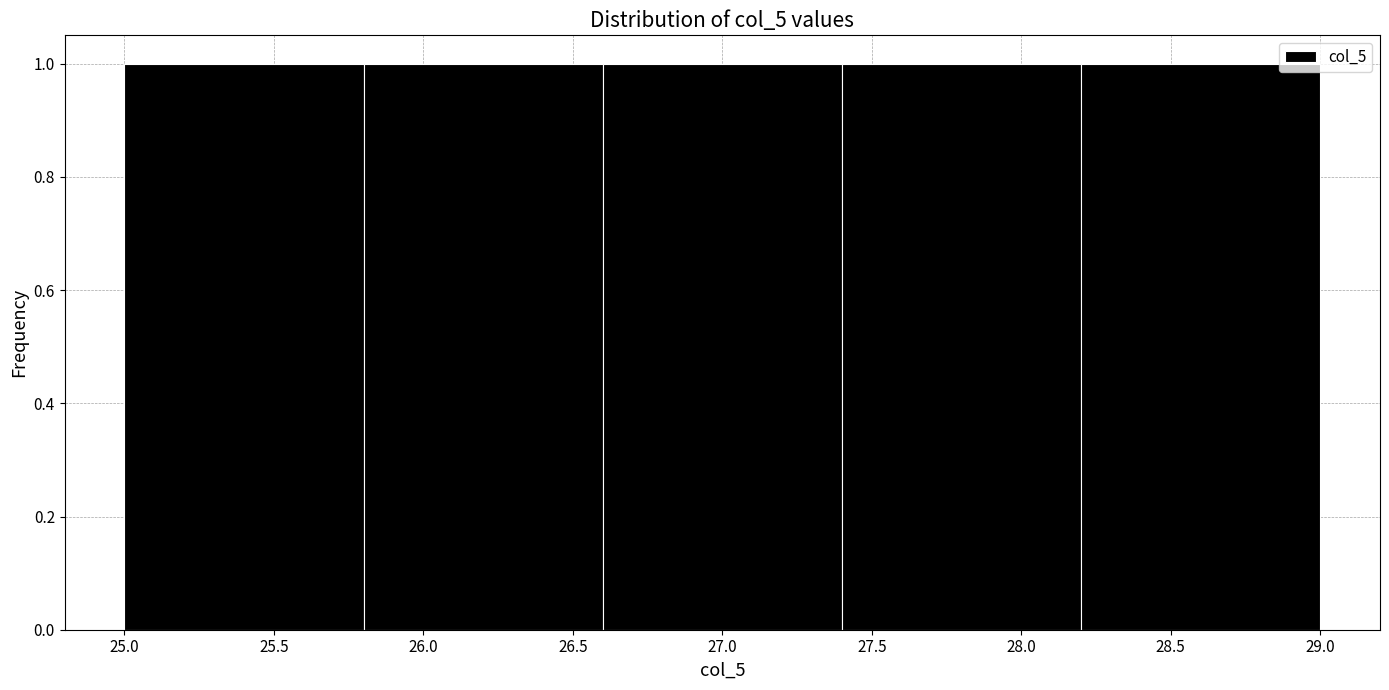

Reading left to right, list every bar in this chart as the range it spans on the x-axis followed by its height. The values are not printed on the chart, so give them approximately, as read against the axis.

25.0 to 25.8: 1
25.8 to 26.6: 1
26.6 to 27.4: 1
27.4 to 28.2: 1
28.2 to 29.0: 1